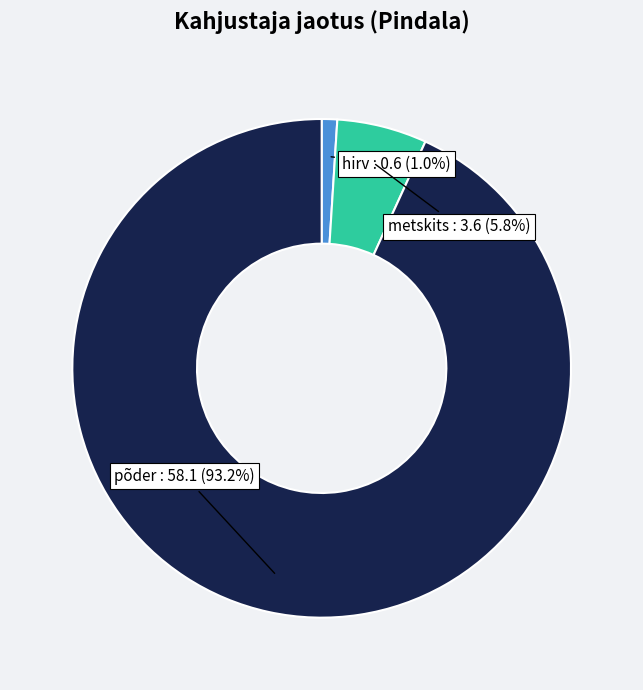

Does any single category account for the majority?

Yes